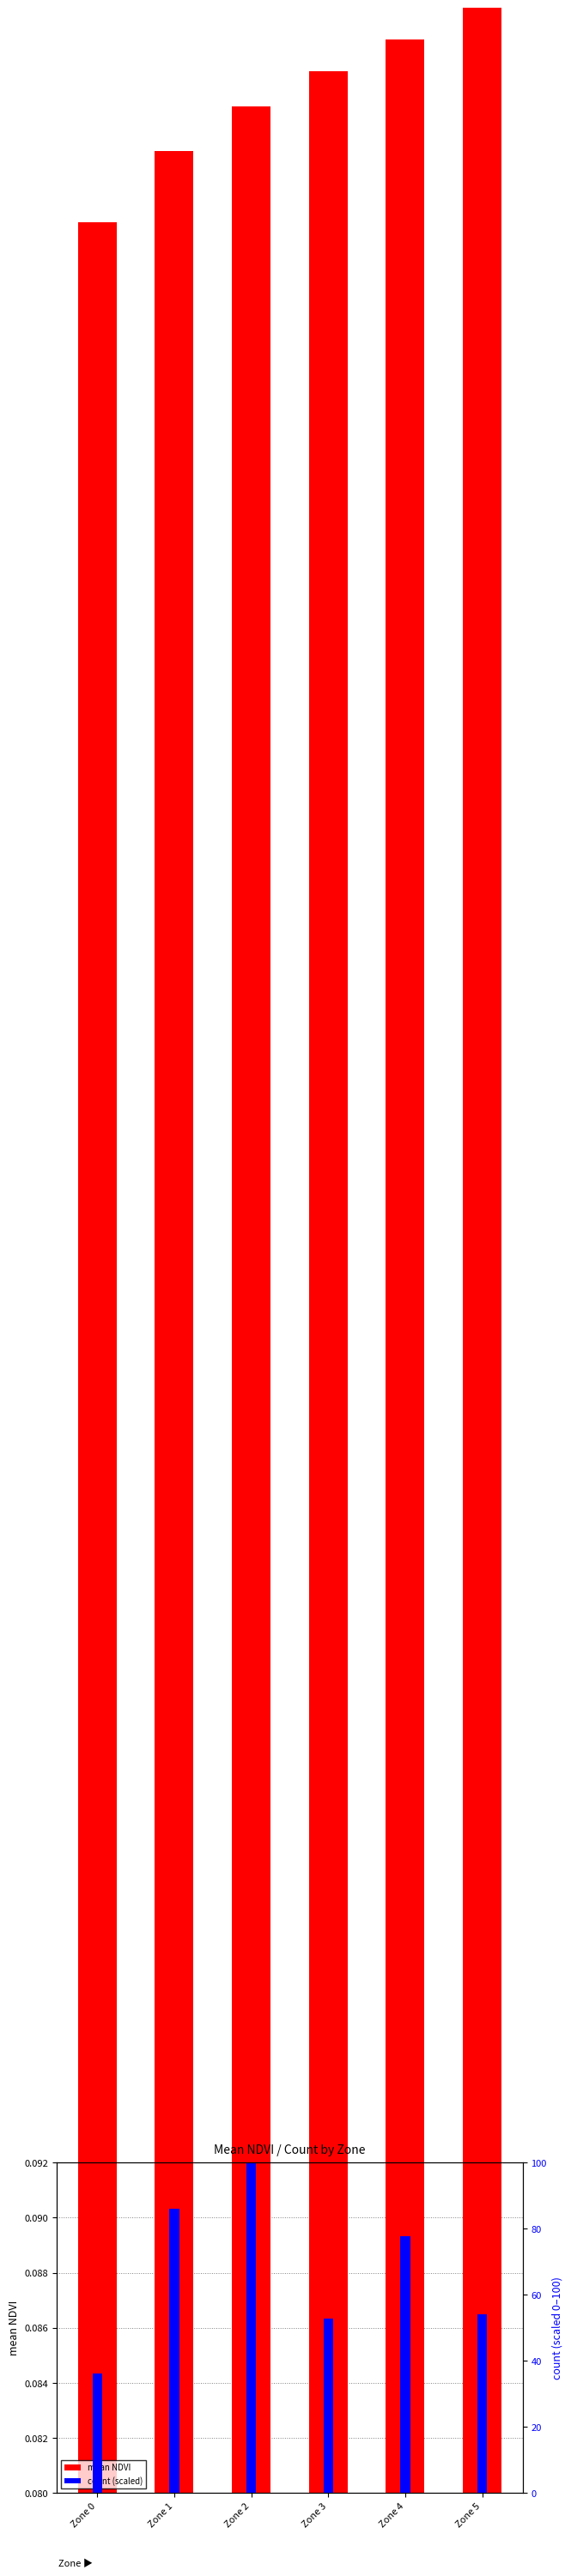

The value of count (scaled) at Zone 4 is 48.1. True or false?

False